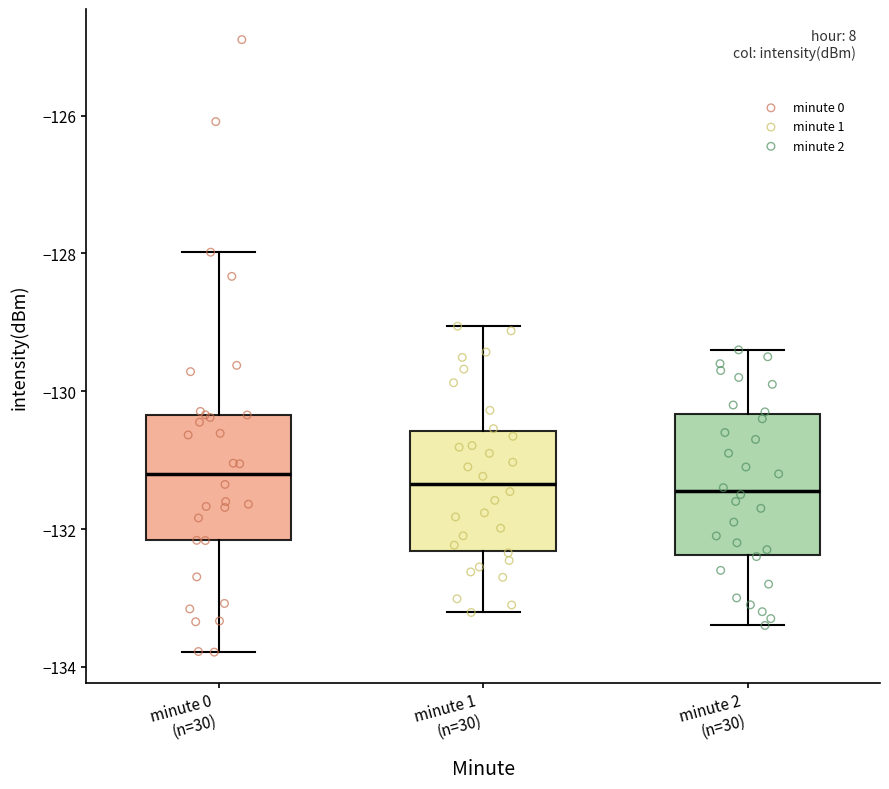

Where is the upper edge of the box for minute 2 (n=30) on the y-axis? The values are not printed on the chart, so give them approximately, as read against the axis.

-130.4